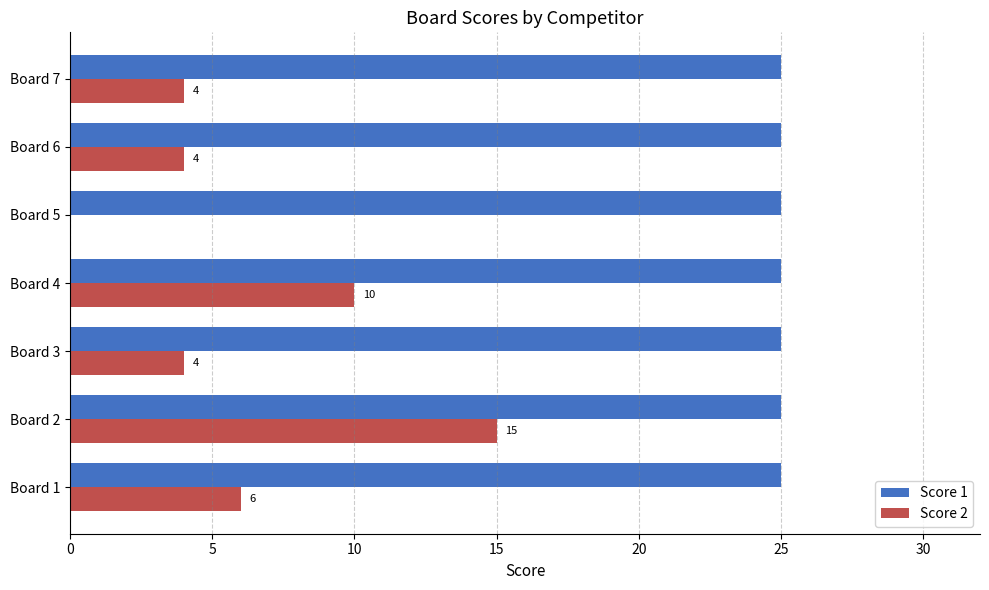

What is the maximum value shown in the chart?

25